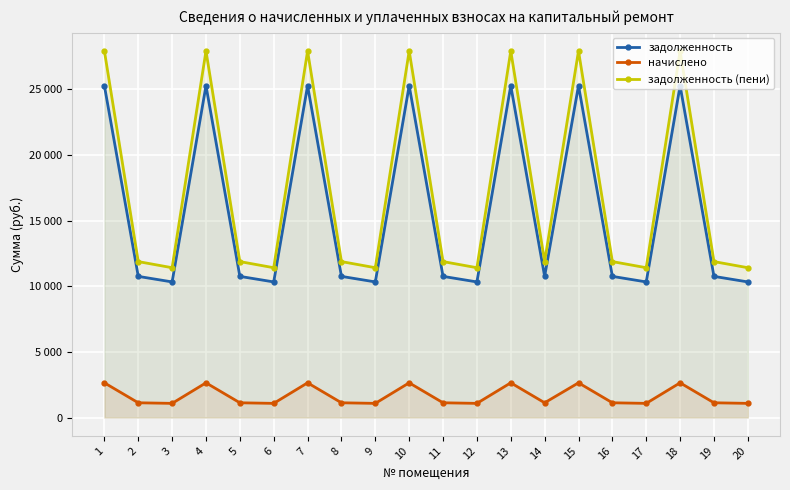

How many lines are shown in the chart?

3